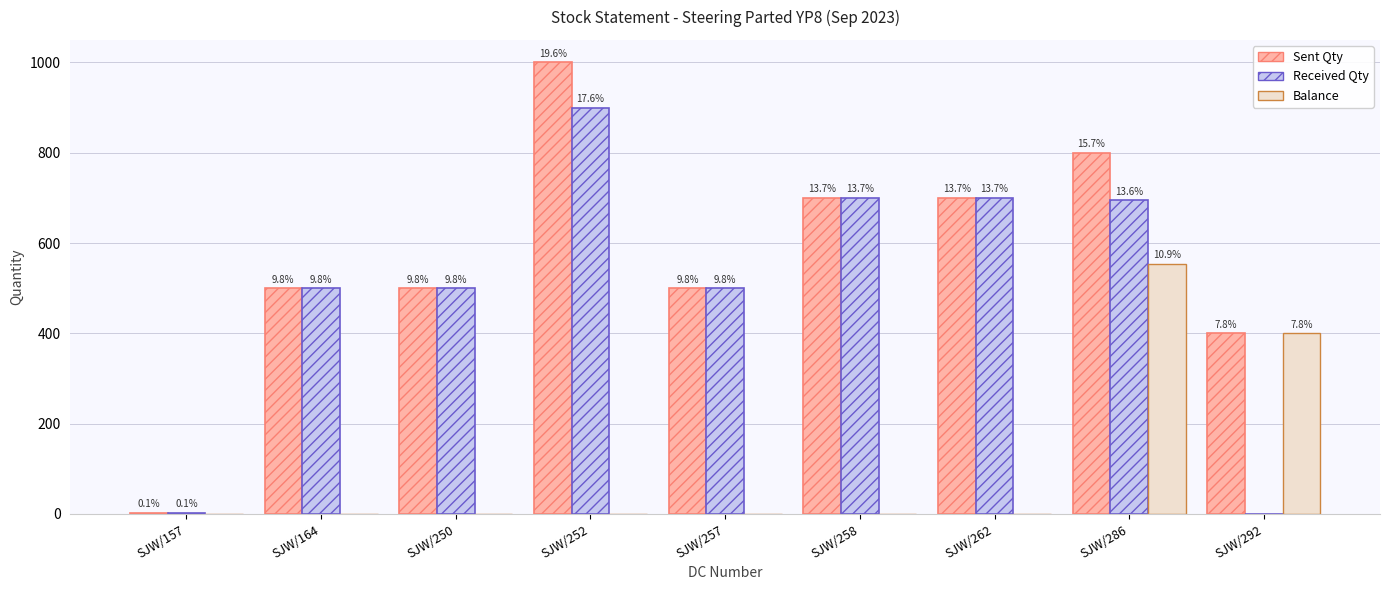

Where is Balance nearest to the value 277?

SJW/292